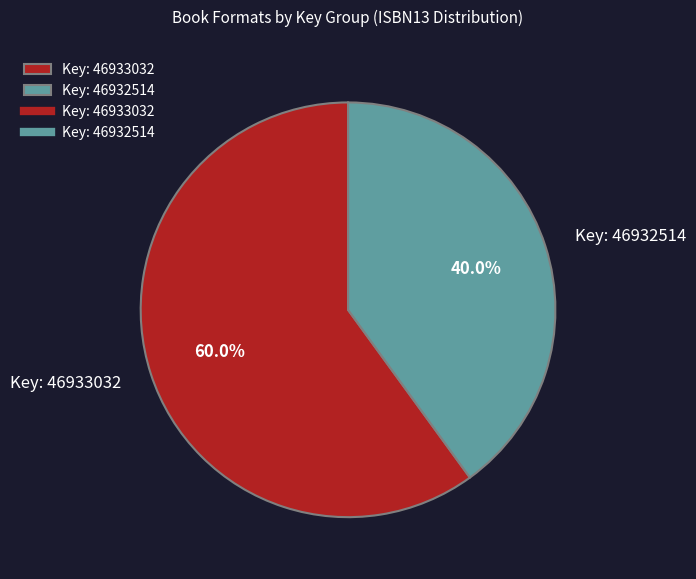

Does any single category account for the majority?

Yes